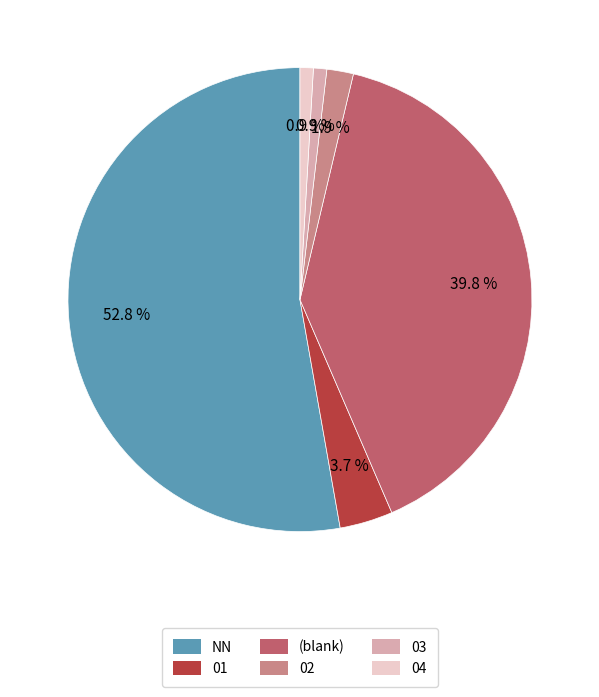

Combined, what portion of the pie is NN and 01?

56.5%